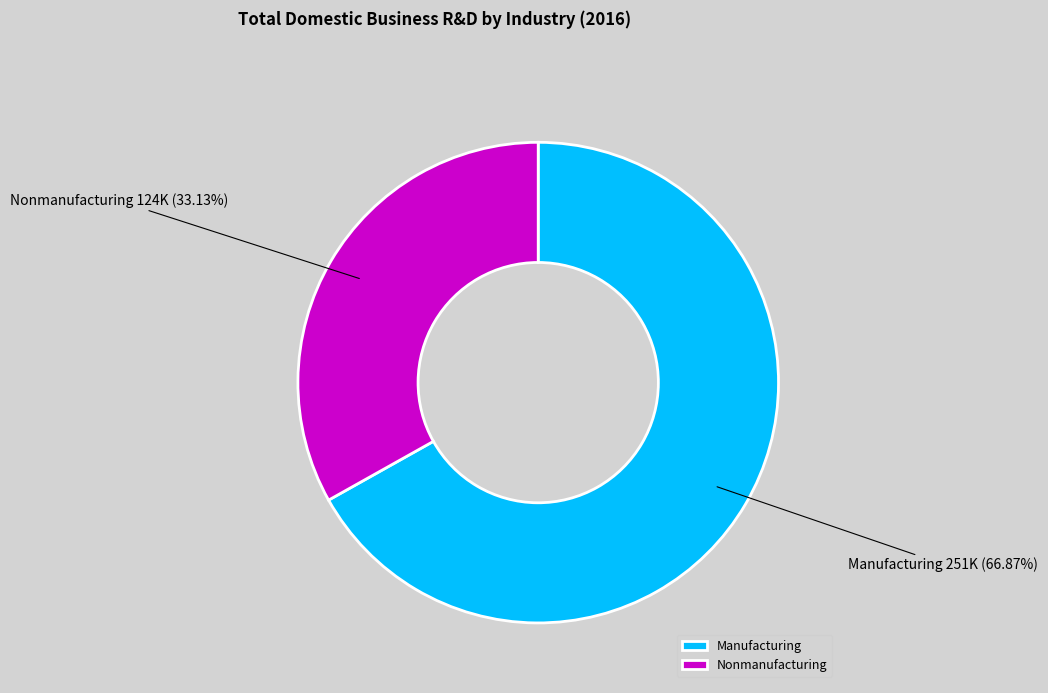

What is the smallest slice in the pie chart?

Nonmanufacturing